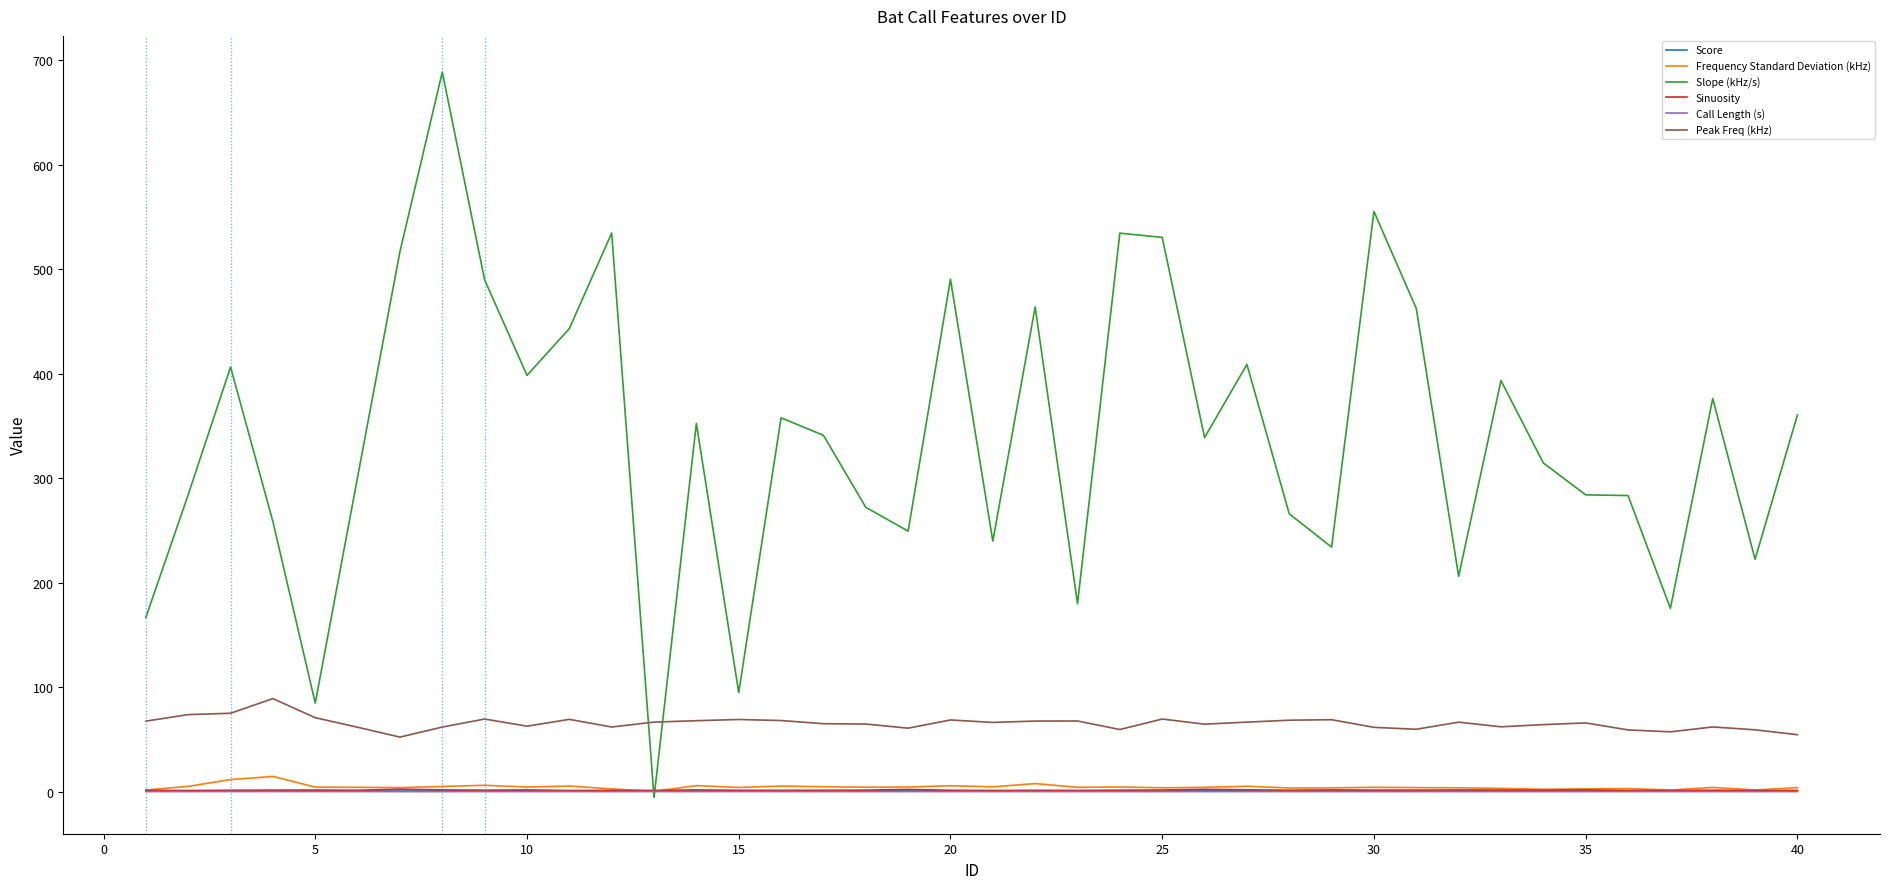

Which series has the largest total across all categories?

Slope (kHz/s)